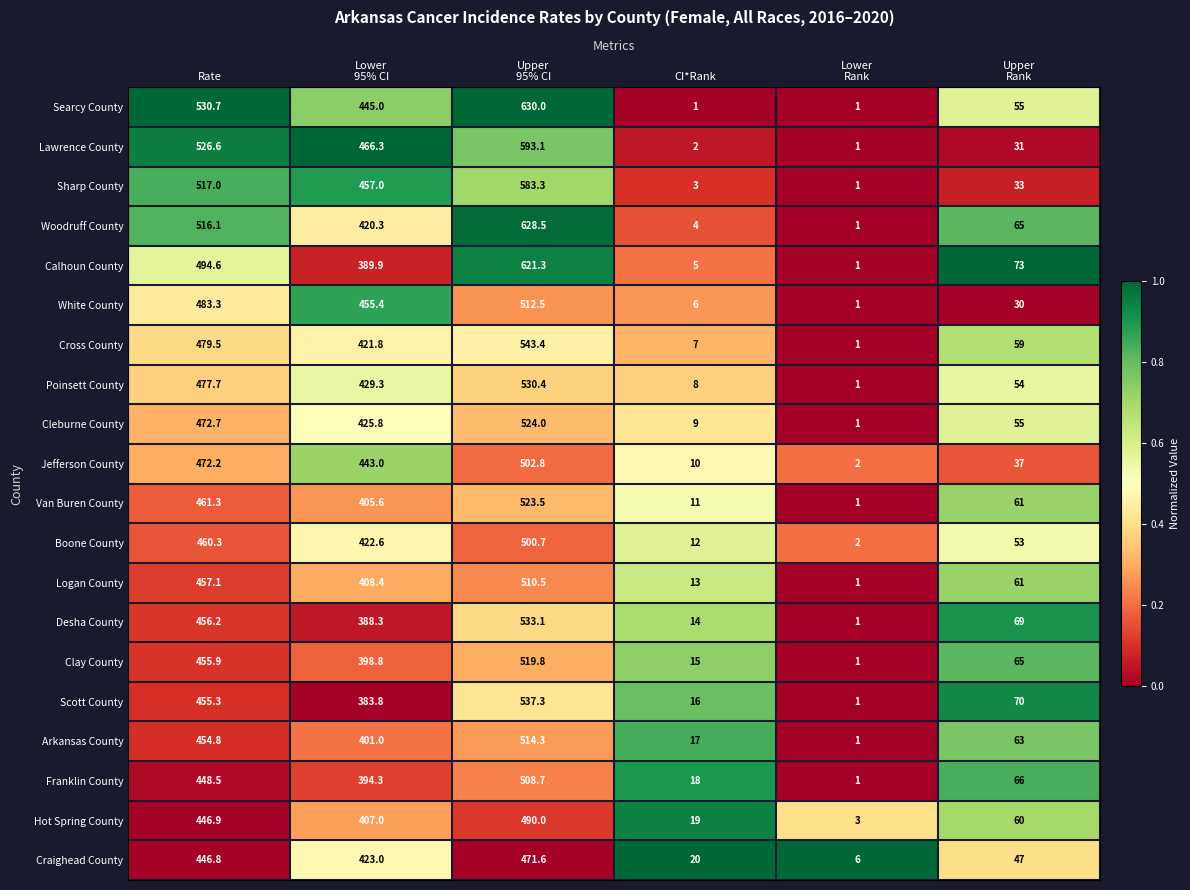

What is the average value of the Woodruff County series?

272.5